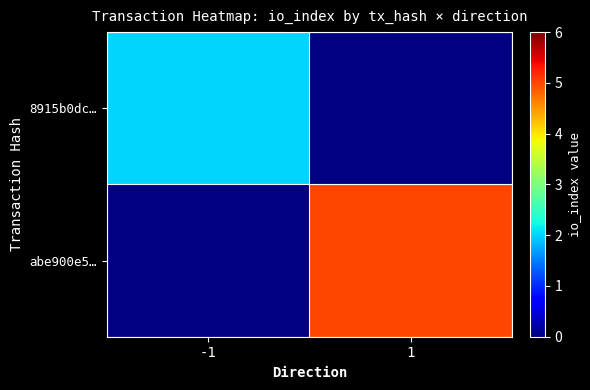

Is the value of abe900e5… at -1 greater than the value of 8915b0dc… at -1?

No